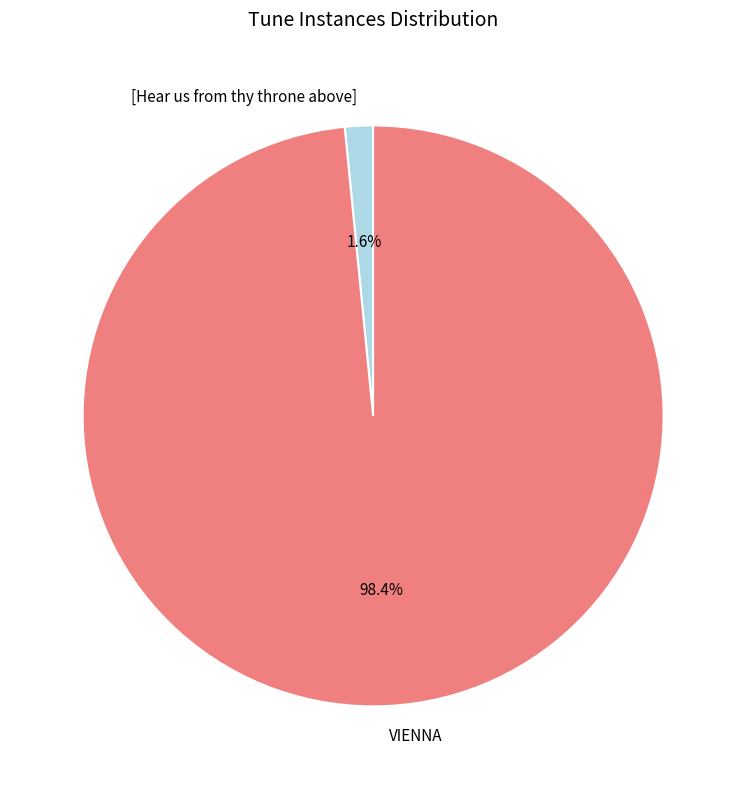

The VIENNA slice represents 98% of the pie. True or false?

True